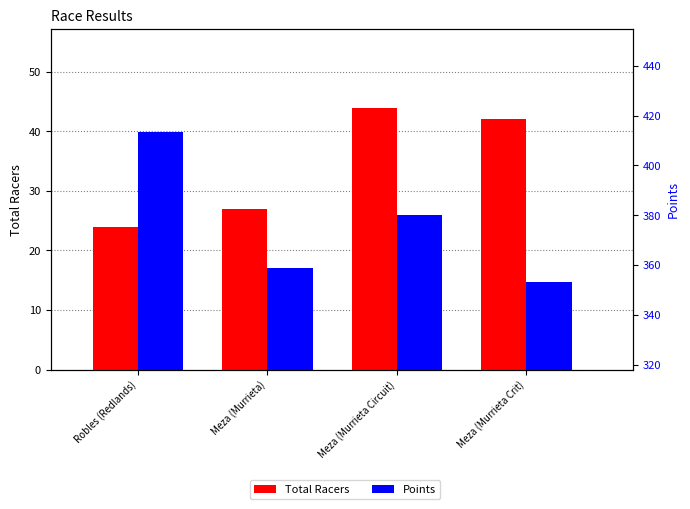

How many bars are there in total?

8